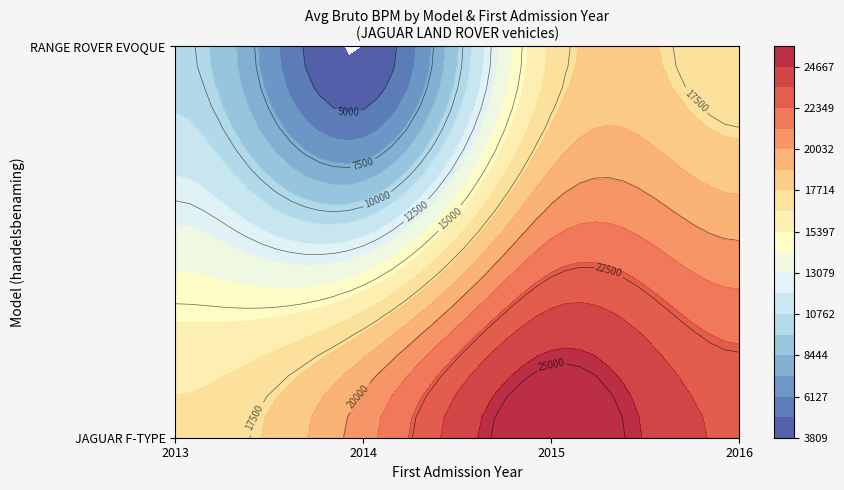

The value of JAGUAR F-TYPE at 2017 is 52063. True or false?

False